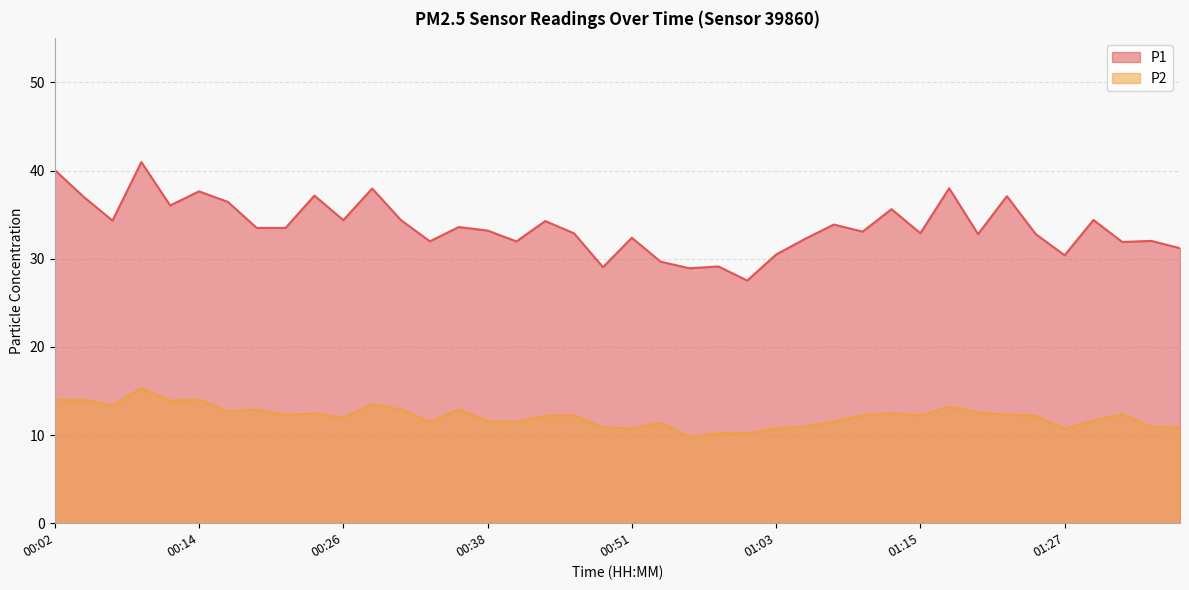

Reading left to right, list all the values displayed in this chart.

P1: 00:02=40.1	00:04=37.0	00:07=34.3	00:09=41.0	00:12=36.0	00:14=37.6	00:17=36.5	00:19=33.5	00:21=33.5	00:24=37.2	00:26=34.4	00:29=38.0	00:31=34.4	00:34=32.0	00:36=33.6	00:38=33.2	00:41=32.0	00:43=34.3	00:46=32.9	00:48=29.1	00:51=32.4	00:53=29.7	00:55=28.9	00:58=29.1	01:00=27.5	01:03=30.5	01:05=32.2	01:08=33.9	01:10=33.1	01:13=35.6	01:15=32.9	01:17=38.0	01:20=32.8	01:22=37.1	01:25=32.8	01:27=30.4	01:30=34.4	01:32=31.9	01:34=32.0	01:37=31.2
P2: 00:02=14.0	00:04=14.0	00:07=13.4	00:09=15.3	00:12=13.9	00:14=14.0	00:17=12.7	00:19=12.9	00:21=12.3	00:24=12.4	00:26=12.0	00:29=13.5	00:31=12.9	00:34=11.5	00:36=12.9	00:38=11.6	00:41=11.5	00:43=12.2	00:46=12.2	00:48=10.9	00:51=10.8	00:53=11.4	00:55=9.8	00:58=10.2	01:00=10.2	01:03=10.8	01:05=10.9	01:08=11.5	01:10=12.2	01:13=12.5	01:15=12.2	01:17=13.2	01:20=12.6	01:22=12.3	01:25=12.2	01:27=10.7	01:30=11.6	01:32=12.3	01:34=11.0	01:37=10.8